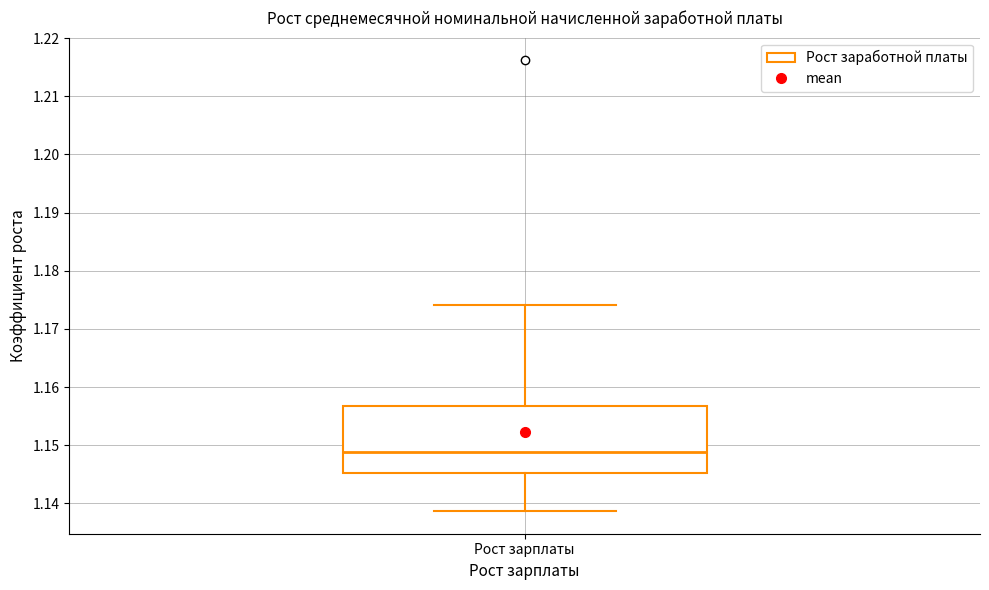

Transcribe this box plot: give where the median line is, the range the box spans, and where the two whiskers end, as read against the y-axis. The values are not printed on the chart, so give them approximately, as read against the axis.

median 1.149, box 1.145 to 1.157, whiskers 1.139 to 1.174